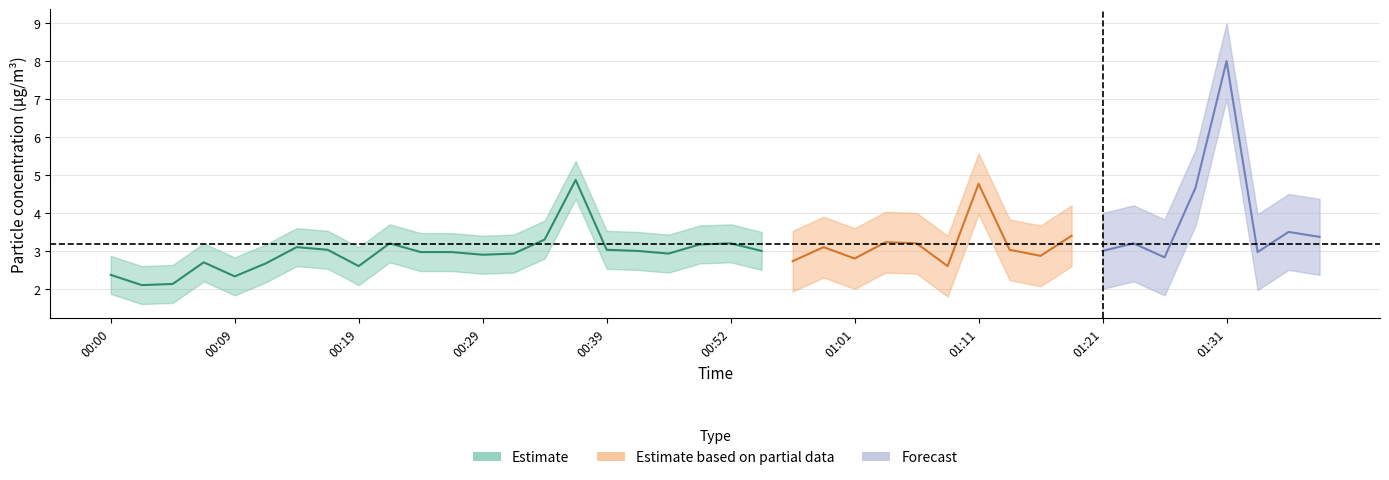

How many lines are shown in the chart?

2